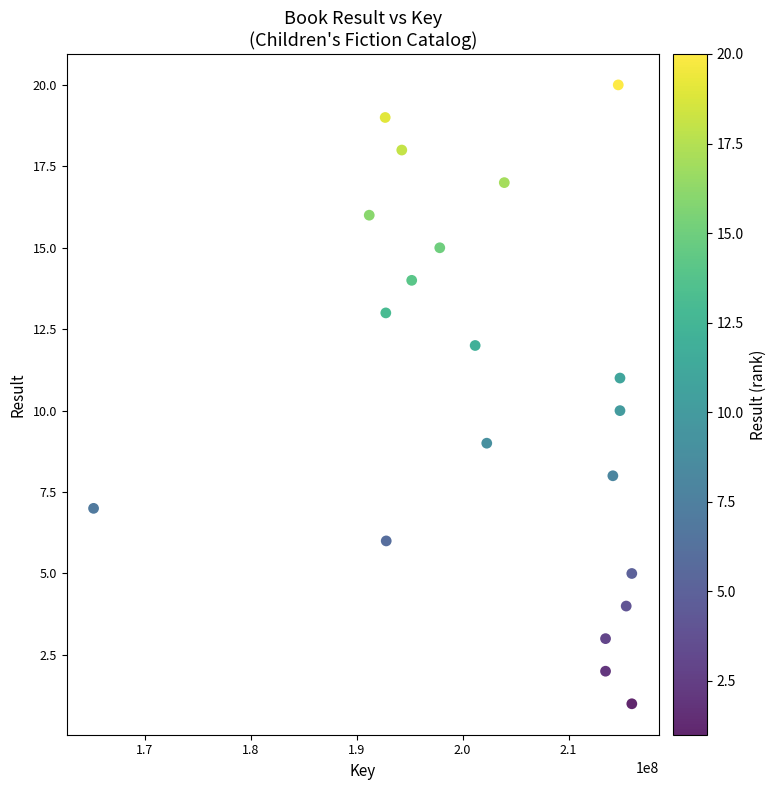

What is the range of Y values (max minus min)?

19